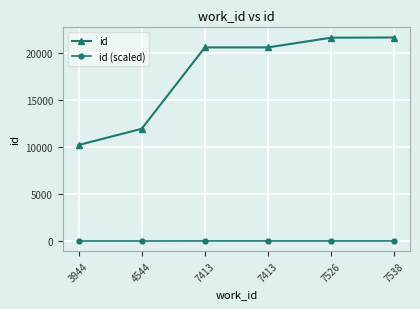

Does the chart have visible grid lines?

Yes